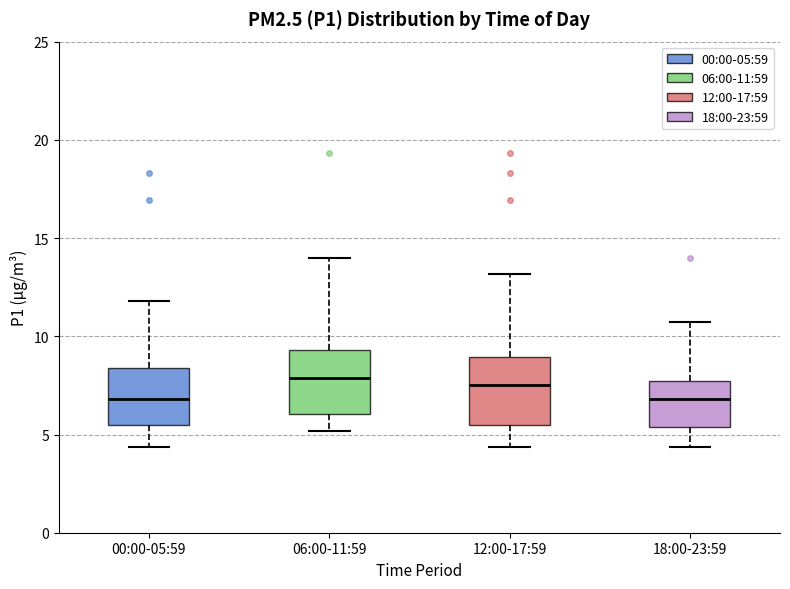

Reading left to right, transcribe this box plot: for each box, give where its median line is, the range the box spans, and where its two whiskers end, as read against the y-axis. The values are not printed on the chart, so give them approximately, as read against the axis.

00:00-05:59: median 7.0, box 5.5 to 8.5, whiskers 4.5 to 12.0
06:00-11:59: median 8.0, box 6.0 to 9.5, whiskers 5.0 to 14.0
12:00-17:59: median 7.5, box 5.5 to 9.0, whiskers 4.5 to 13.0
18:00-23:59: median 7.0, box 5.5 to 7.5, whiskers 4.5 to 10.5